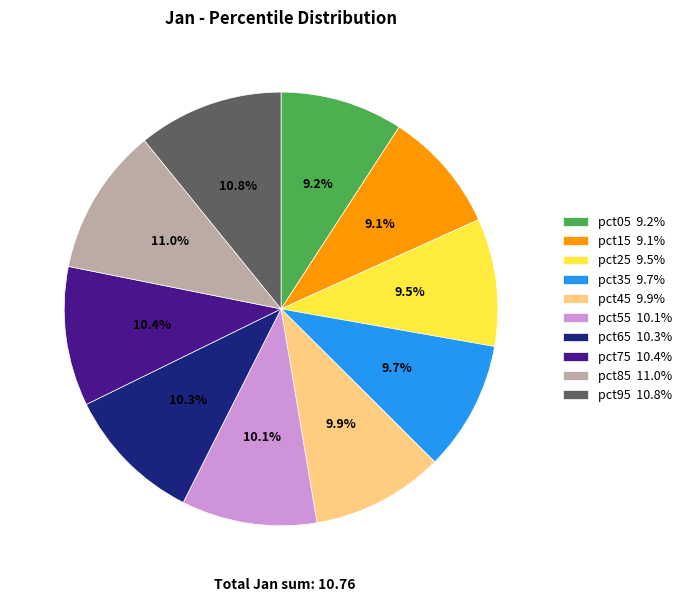

What percentage is NOT represented by pct35?

90.3%